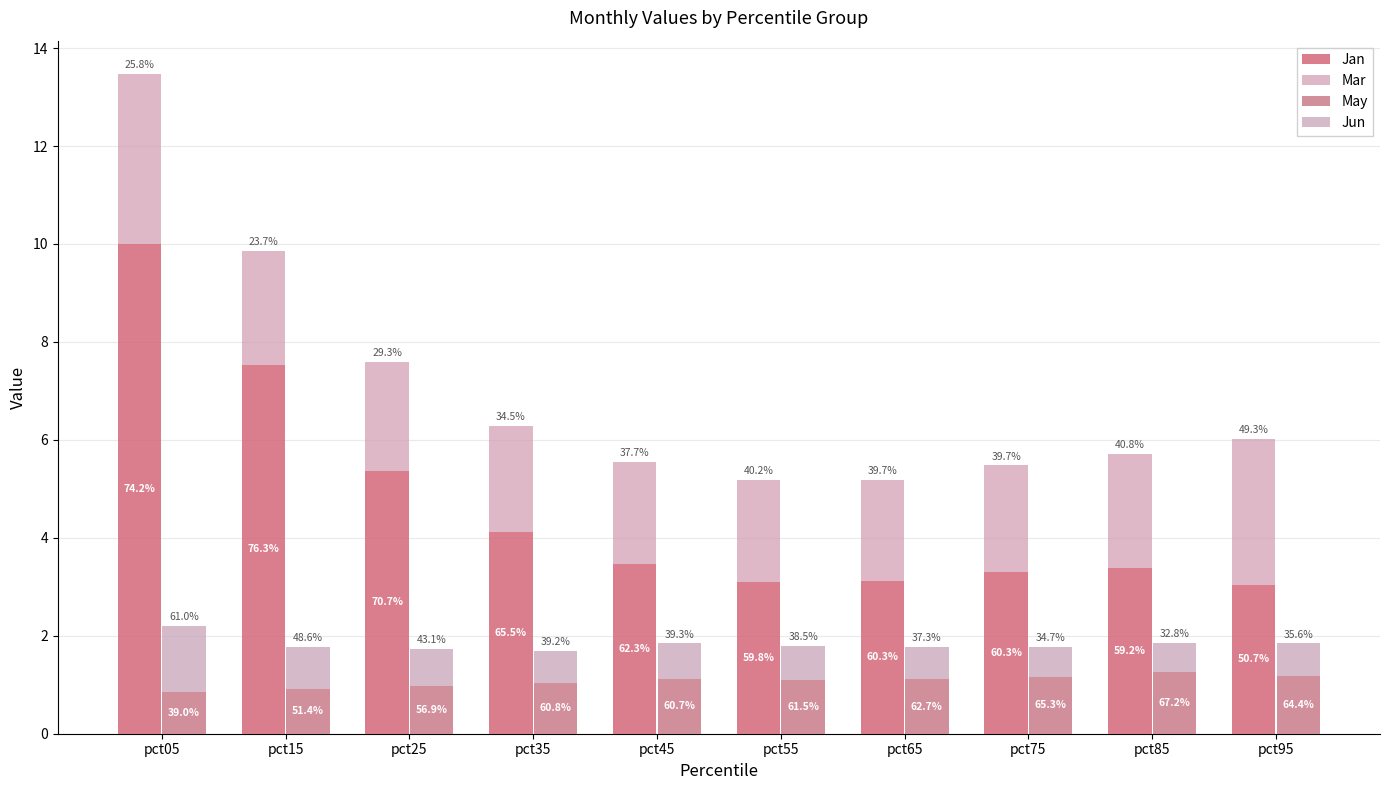

The value of Jun at pct95 is 0.3. True or false?

False